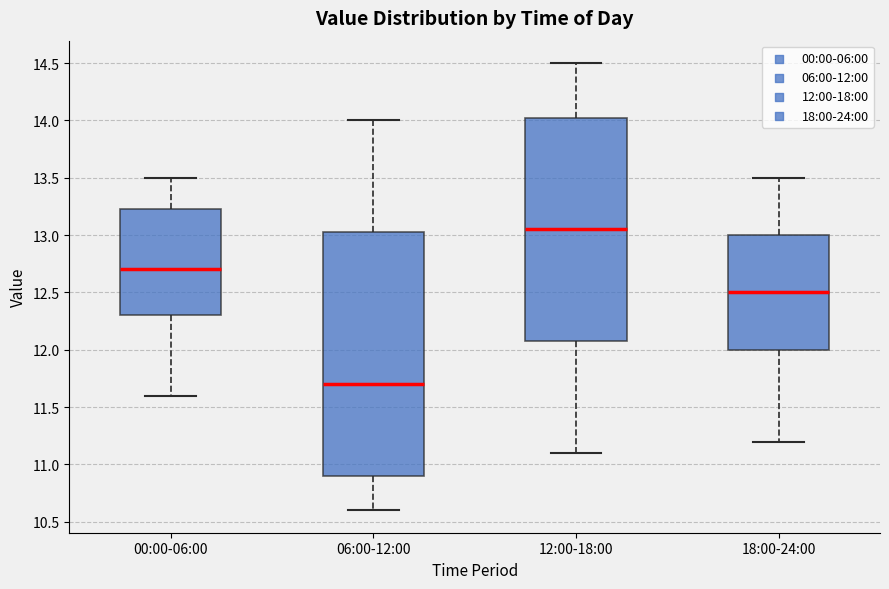

Where is the upper edge of the box for 06:00-12:00 on the y-axis? The values are not printed on the chart, so give them approximately, as read against the axis.

13.05